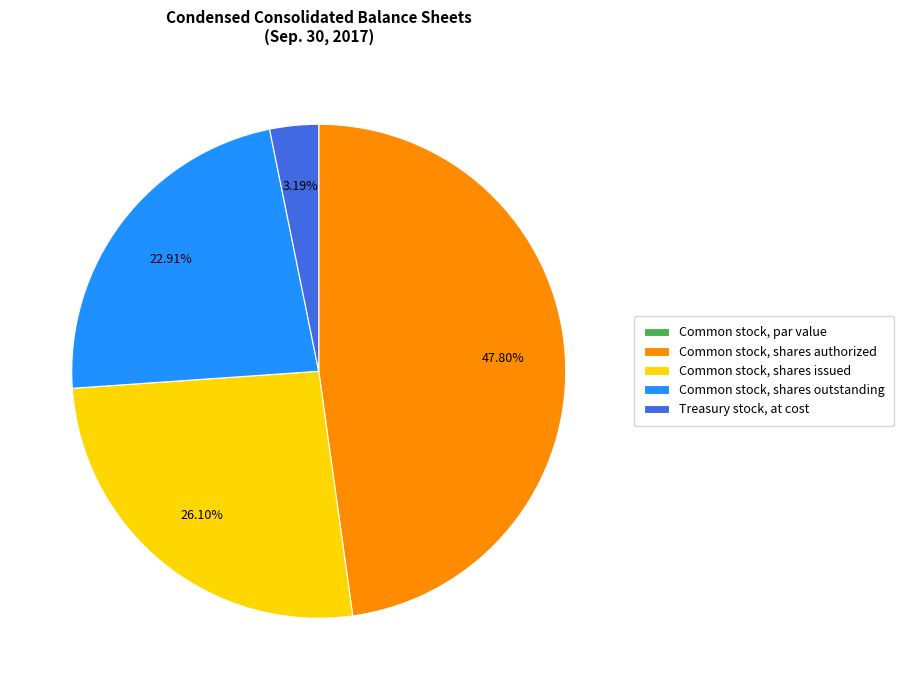

Is Common stock, shares outstanding the majority of the pie?

No